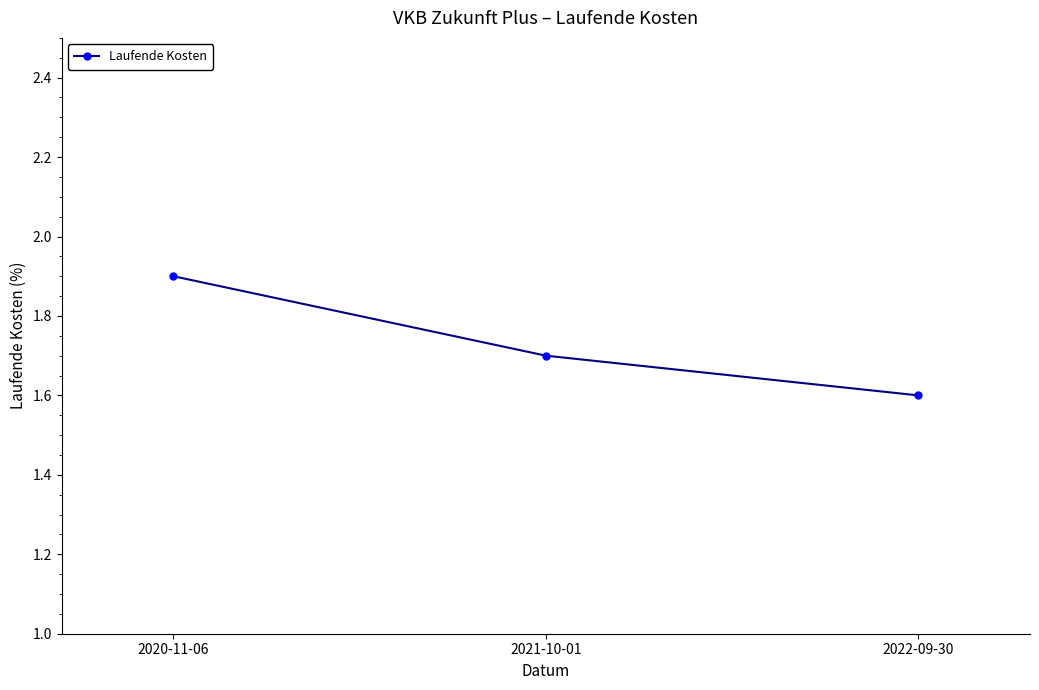

What is the ratio of the value at 2022-09-30 to the value at 2021-10-01?

0.9